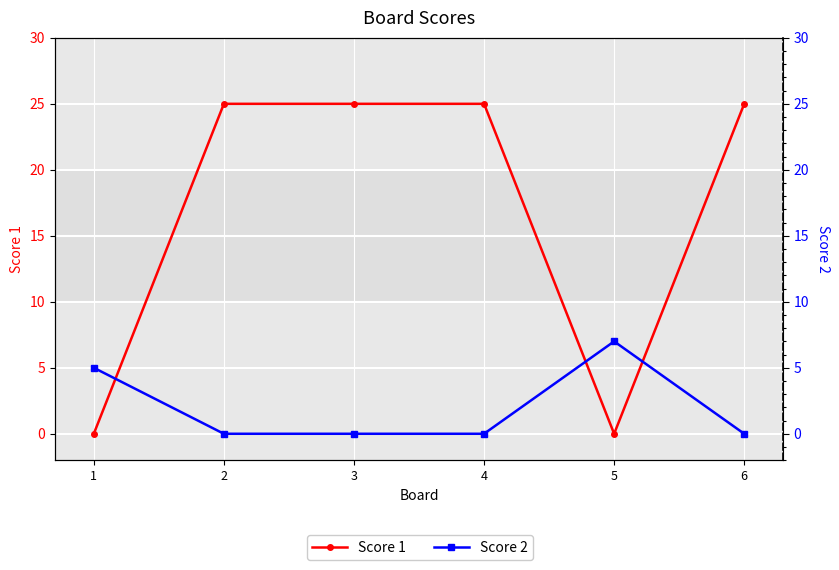

Rank the series by their average value, from lowest to highest.

Score 2, Score 1